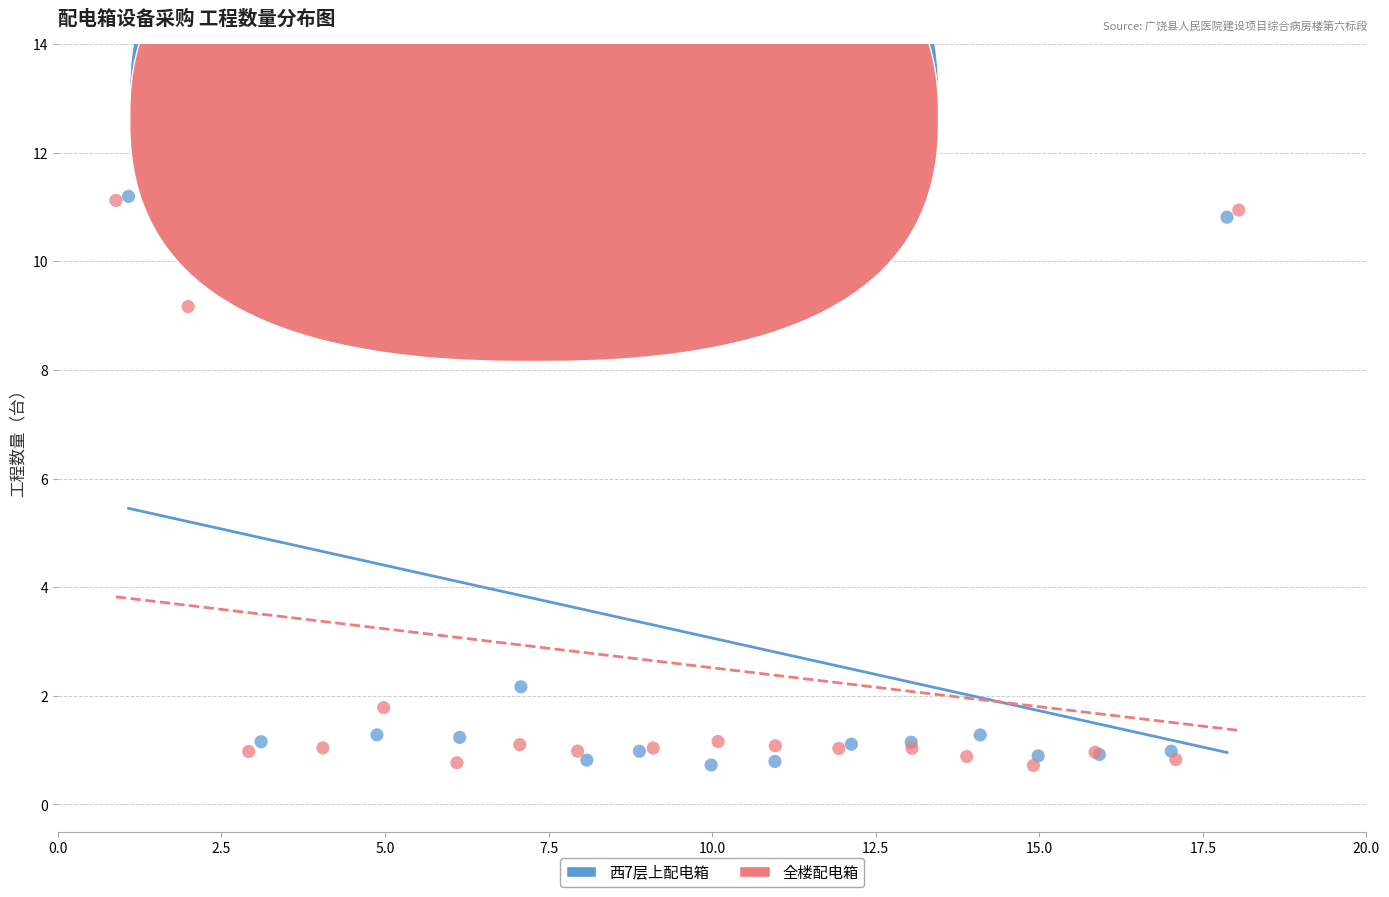

What are all the series names shown in the legend?

西7层上配电箱, 全楼配电箱